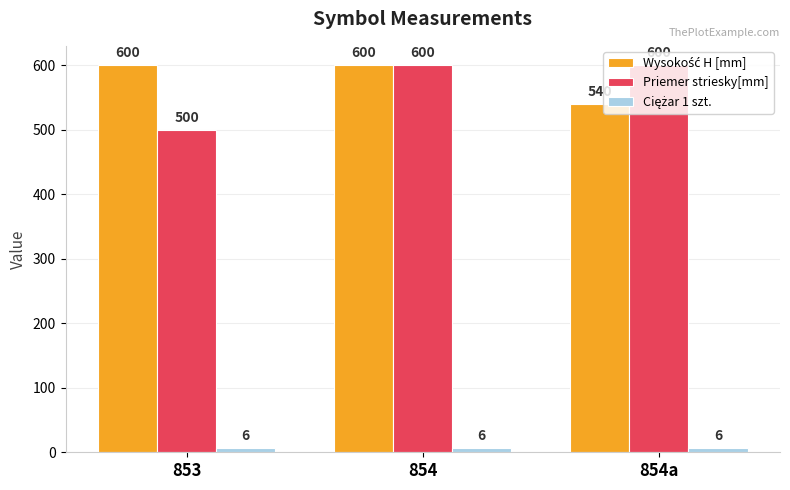

What is the lowest value of the Priemer striesky[mm] series?

500